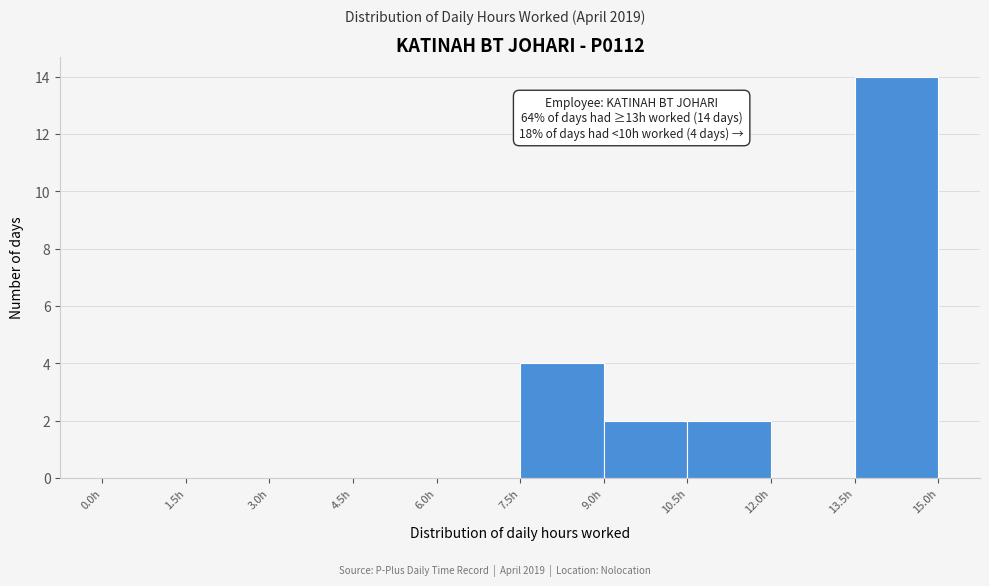

Which range on the x-axis has the tallest bar?

13.5 to 15.0